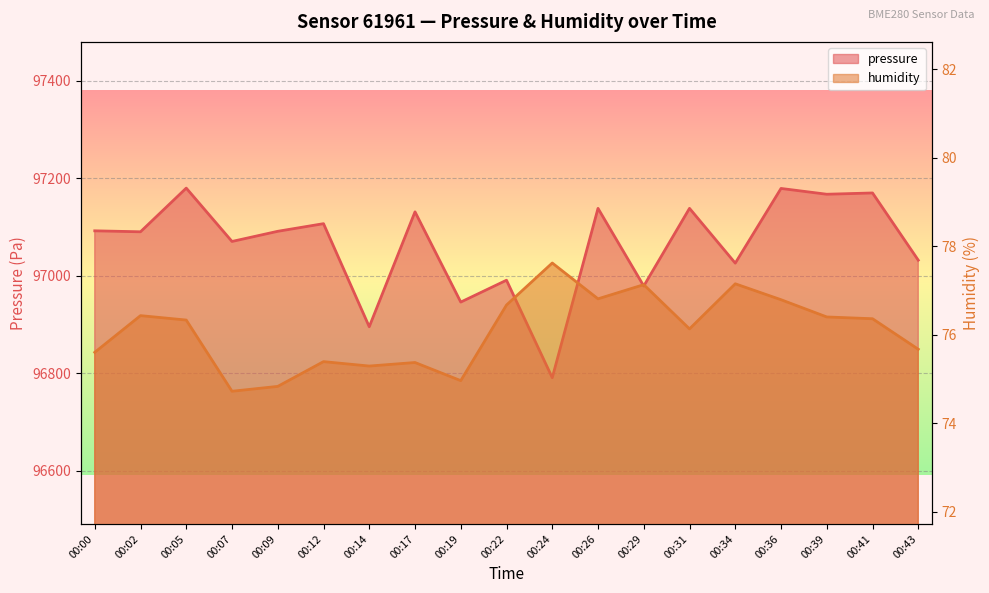

List the series in order of their overall mean, highest first.

pressure, humidity